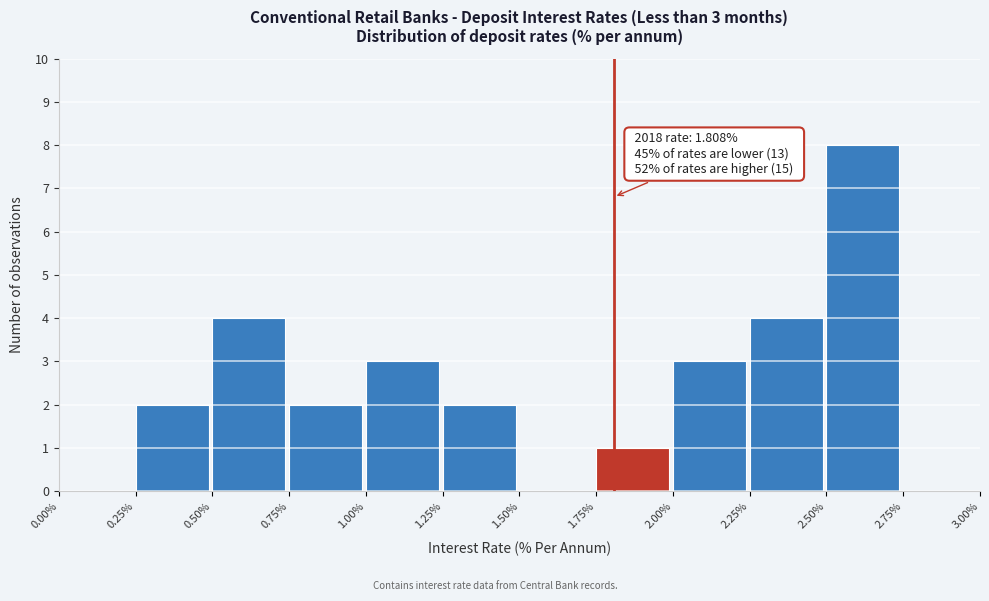

Over which range of the x-axis is the bar tallest?

2.50% to 2.75%